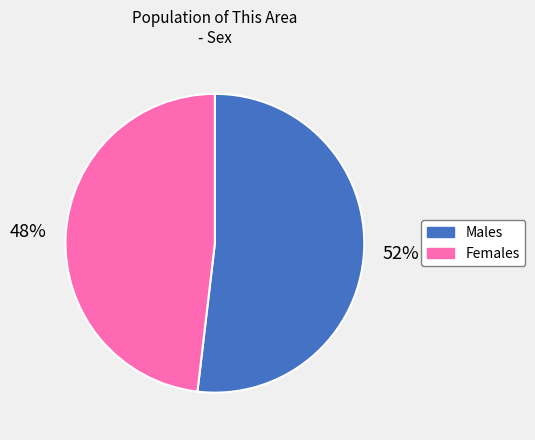

Count the number of slices in the pie.

2